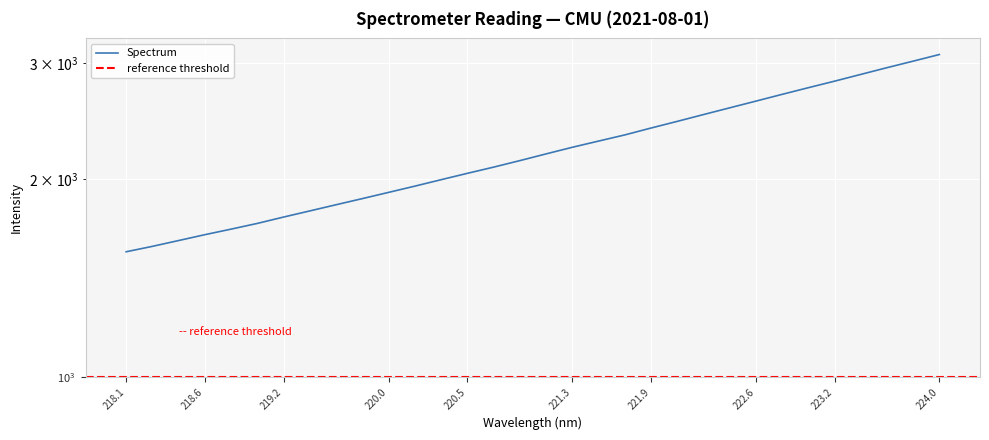

True or false: the data has more than 1 interior local peaks.

False